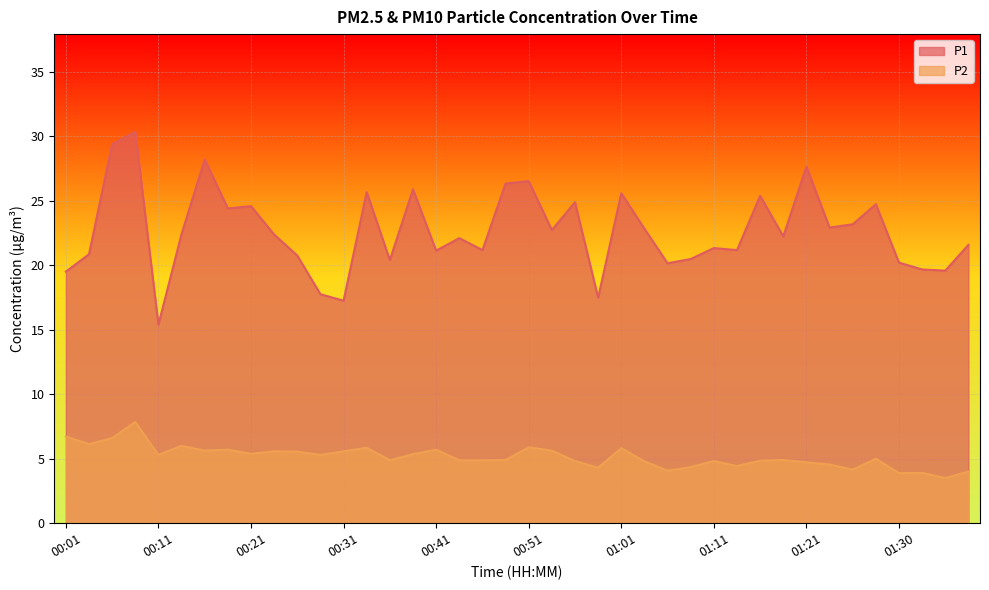

What are all the series names shown in the legend?

P1, P2